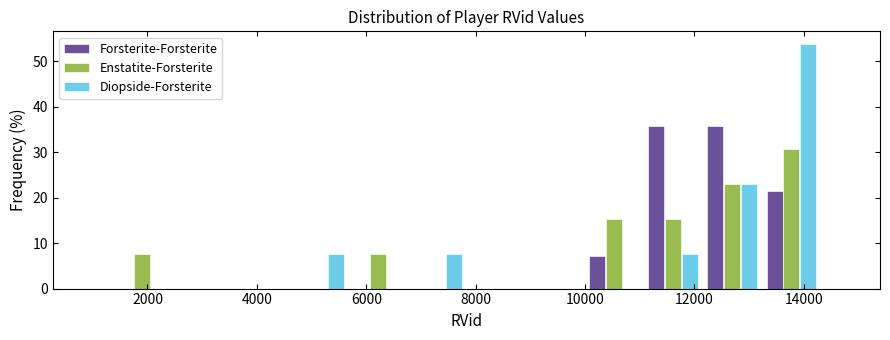

Reading left to right, transcribe this chart: for each range on the x-axis, give the height of each series' bar. Neither the bar edges nor the heights are printed on the chart, so give them approximately, as read against the axes.

1400 to 2400: Forsterite-Forsterite=0	Enstatite-Forsterite=8	Diopside-Forsterite=0
2400 to 3600: Forsterite-Forsterite=0	Enstatite-Forsterite=0	Diopside-Forsterite=0
3600 to 4600: Forsterite-Forsterite=0	Enstatite-Forsterite=0	Diopside-Forsterite=0
4600 to 5600: Forsterite-Forsterite=0	Enstatite-Forsterite=0	Diopside-Forsterite=8
5600 to 6800: Forsterite-Forsterite=0	Enstatite-Forsterite=8	Diopside-Forsterite=0
6800 to 7800: Forsterite-Forsterite=0	Enstatite-Forsterite=0	Diopside-Forsterite=8
7800 to 9000: Forsterite-Forsterite=0	Enstatite-Forsterite=0	Diopside-Forsterite=0
9000 to 10000: Forsterite-Forsterite=0	Enstatite-Forsterite=0	Diopside-Forsterite=0
10000 to 11000: Forsterite-Forsterite=7	Enstatite-Forsterite=15	Diopside-Forsterite=0
11000 to 12200: Forsterite-Forsterite=36	Enstatite-Forsterite=15	Diopside-Forsterite=8
12200 to 13200: Forsterite-Forsterite=36	Enstatite-Forsterite=23	Diopside-Forsterite=23
13200 to 14400: Forsterite-Forsterite=21	Enstatite-Forsterite=31	Diopside-Forsterite=54